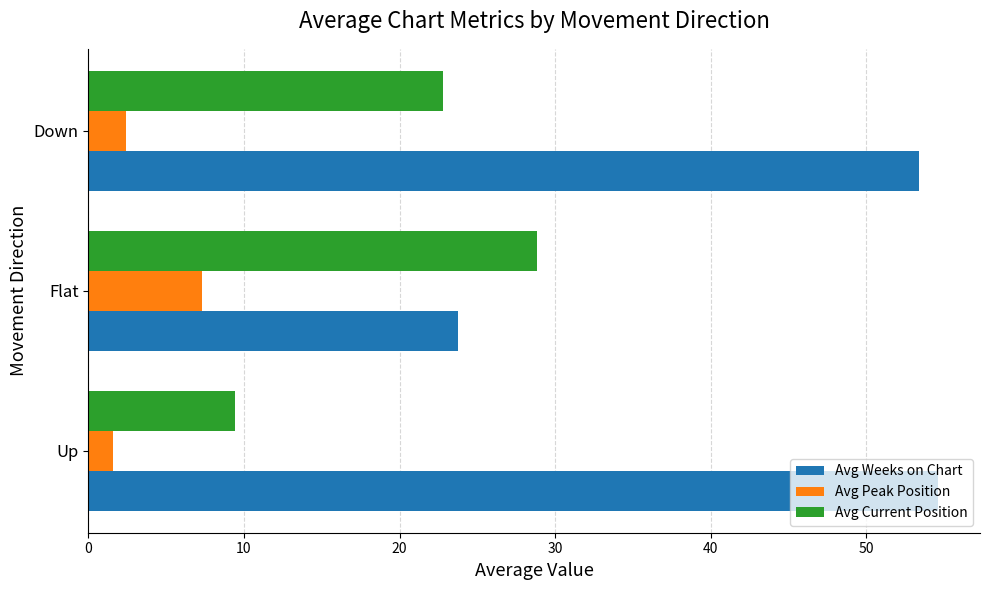

Rank the categories by Avg Weeks on Chart value from highest to lowest.

Up, Down, Flat